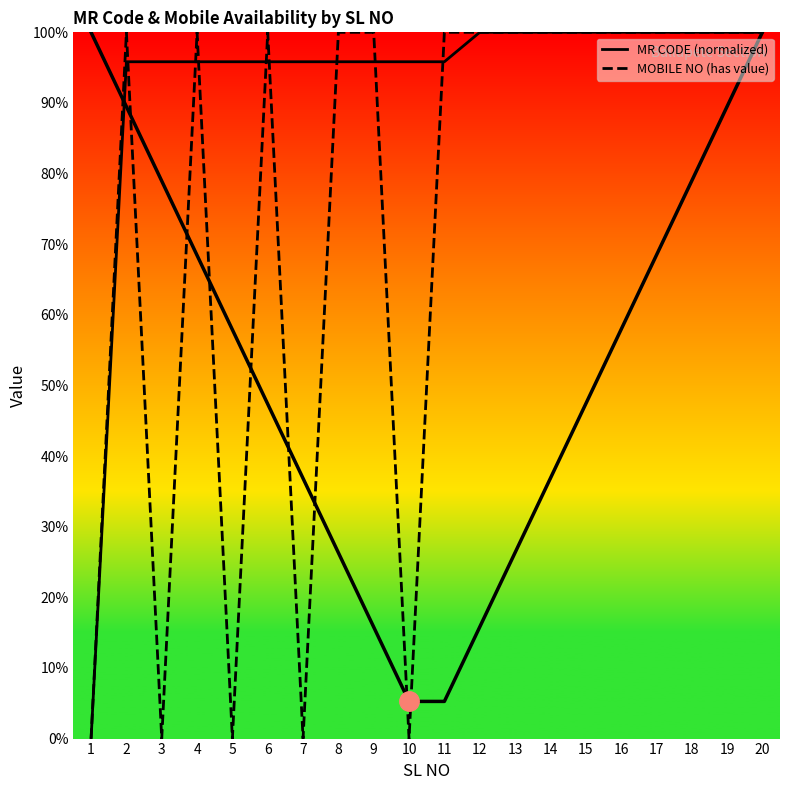

The value of MR CODE at 1 is -0.4. True or false?

False